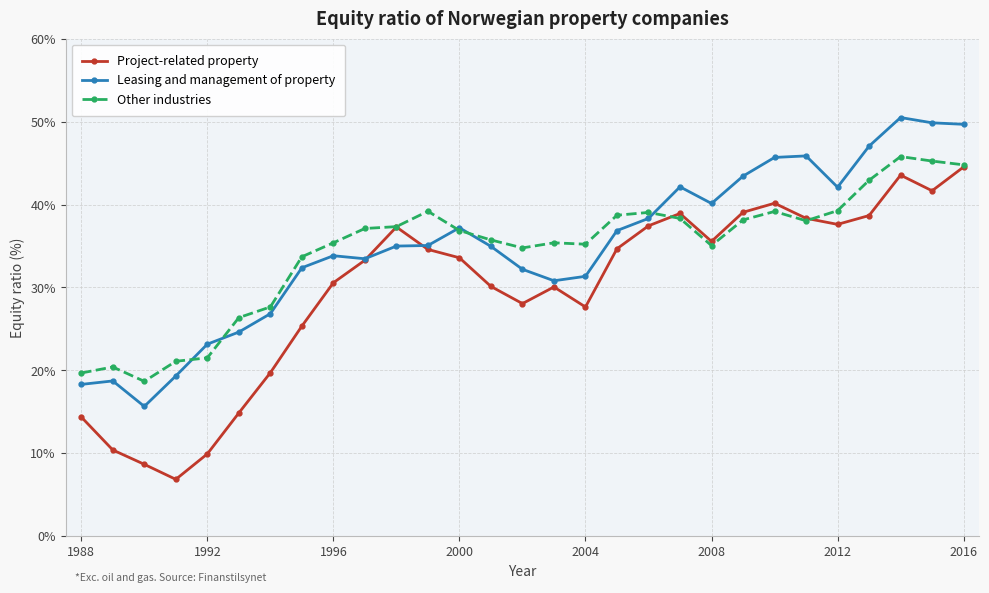

What is the minimum value shown in the chart?

6.9